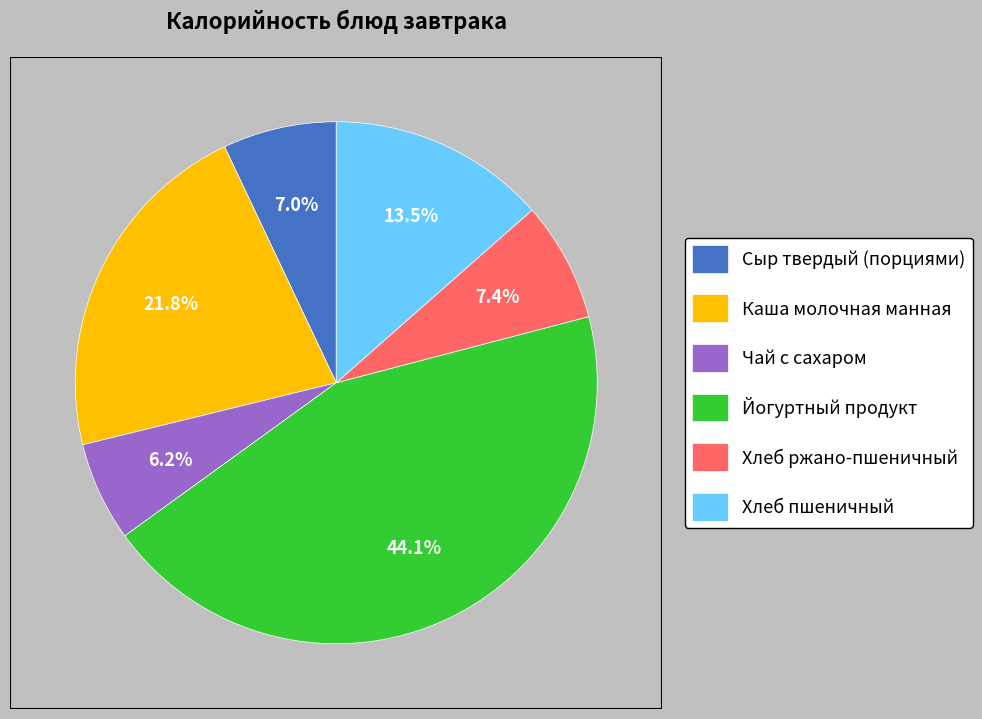

Count the number of slices in the pie.

6